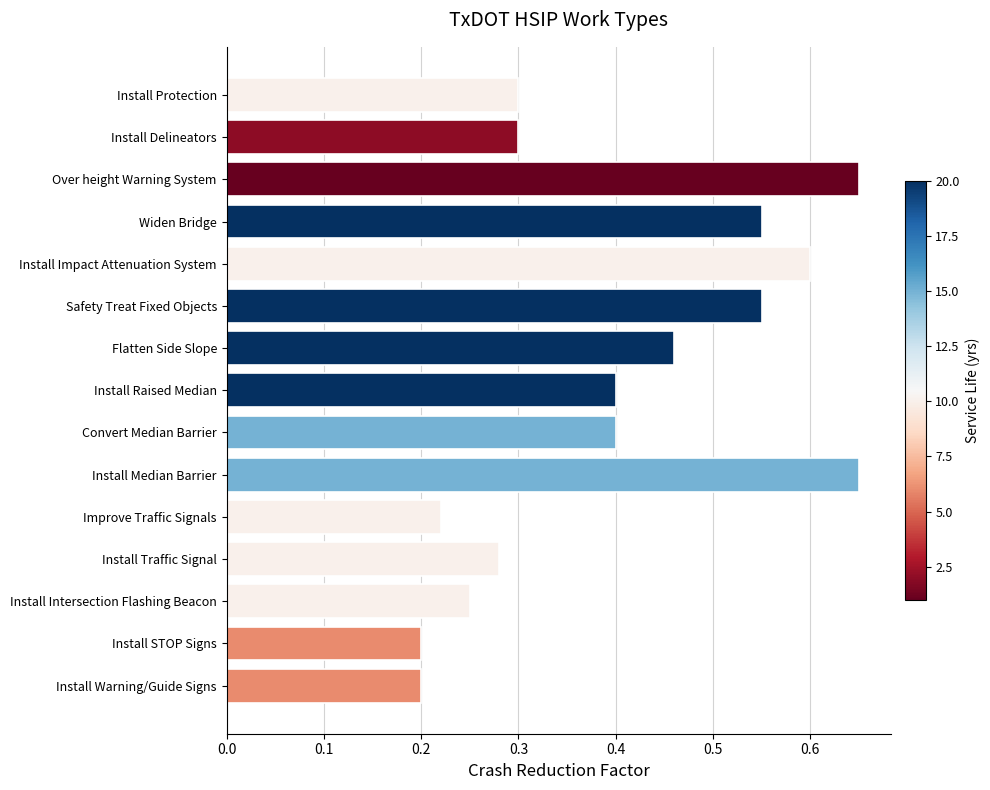

How many values are between 0 and 1?

15